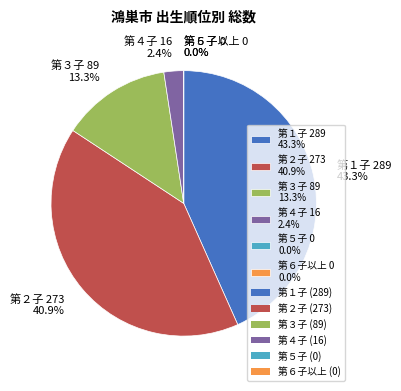

Do 第１子 and 第６子以上 together represent more than half of the pie?

No